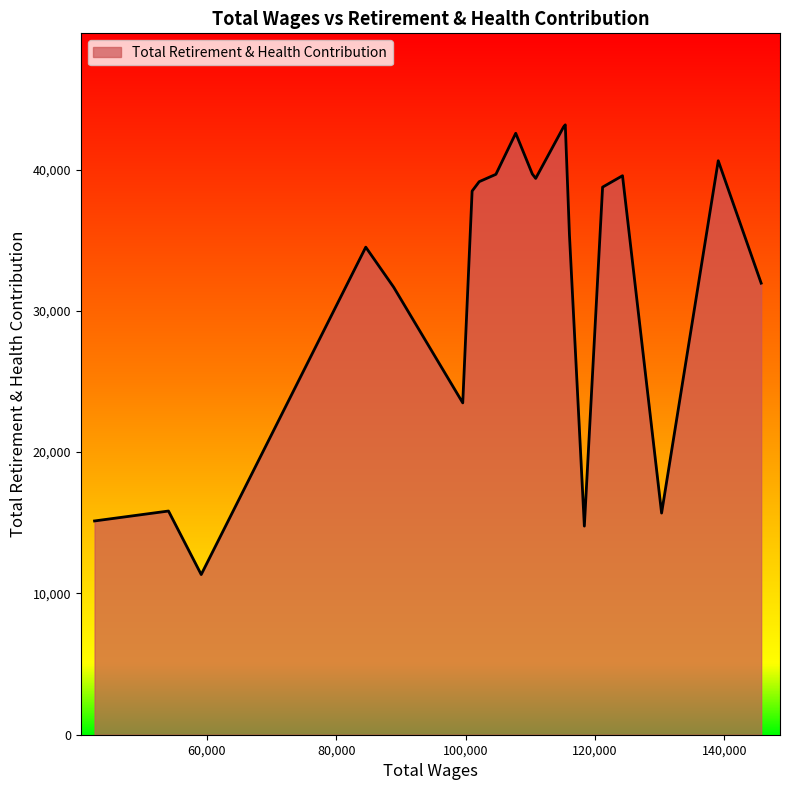

What is the difference between the maximum and minimum values?

31830